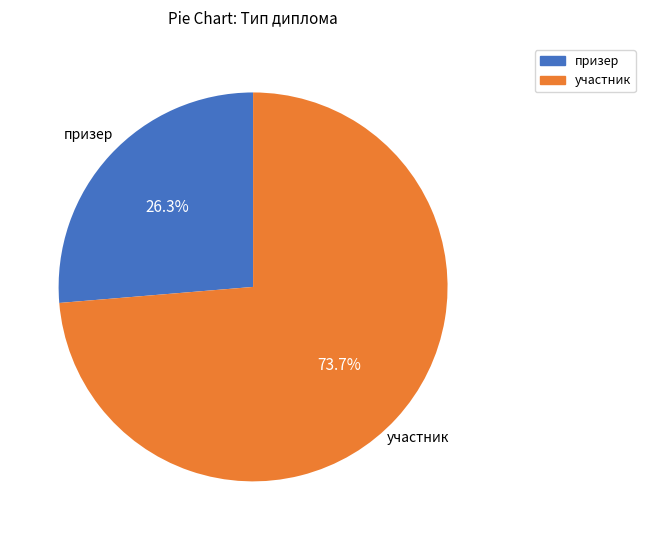

To the nearest percent, what is the difference between the призер and участник slice percentages?

47%